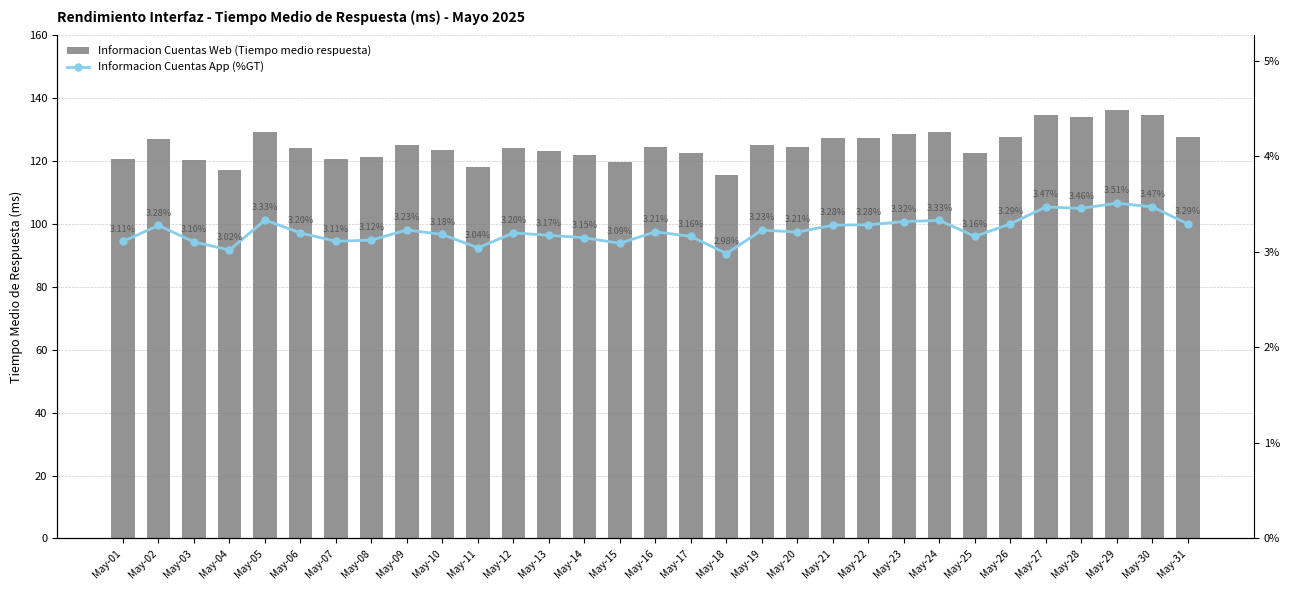

List the series in order of their peak value, lowest first.

Informacion Cuentas App (%GT), Informacion Cuentas Web (Tiempo medio respuesta)